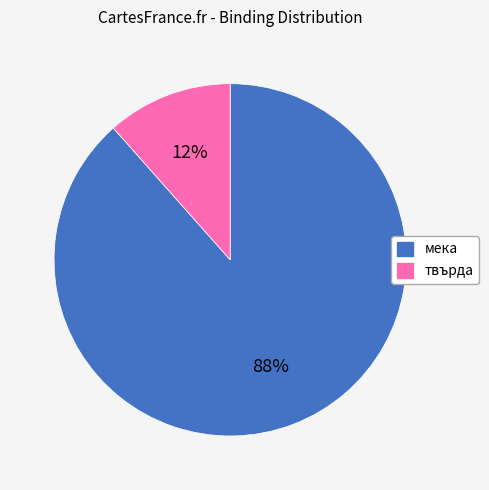

To the nearest percent, what is the average slice percentage?

50%